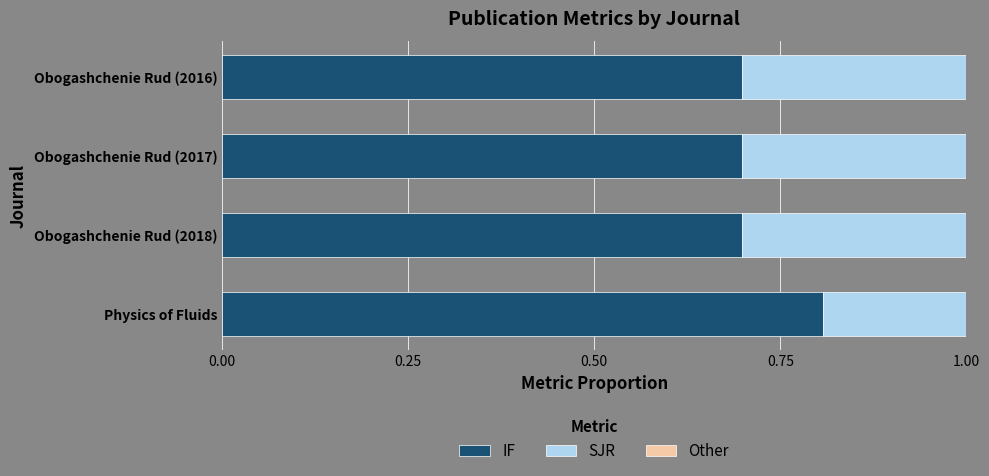

Is it true that IF equals 0.5 at Obogashchenie Rud (2016)?

False